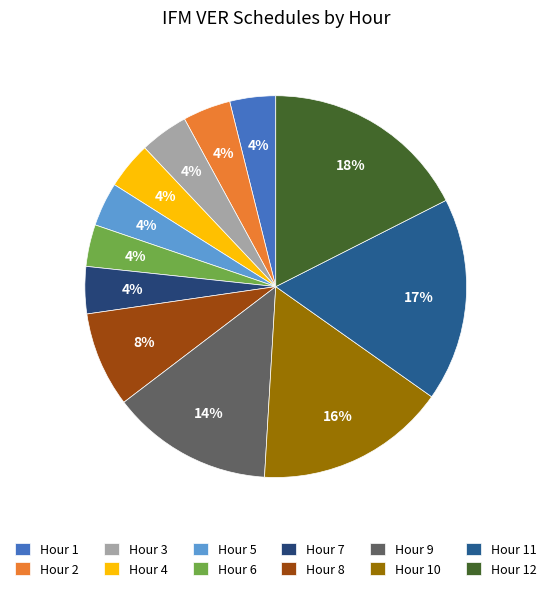

How many slices are in this pie chart?

12